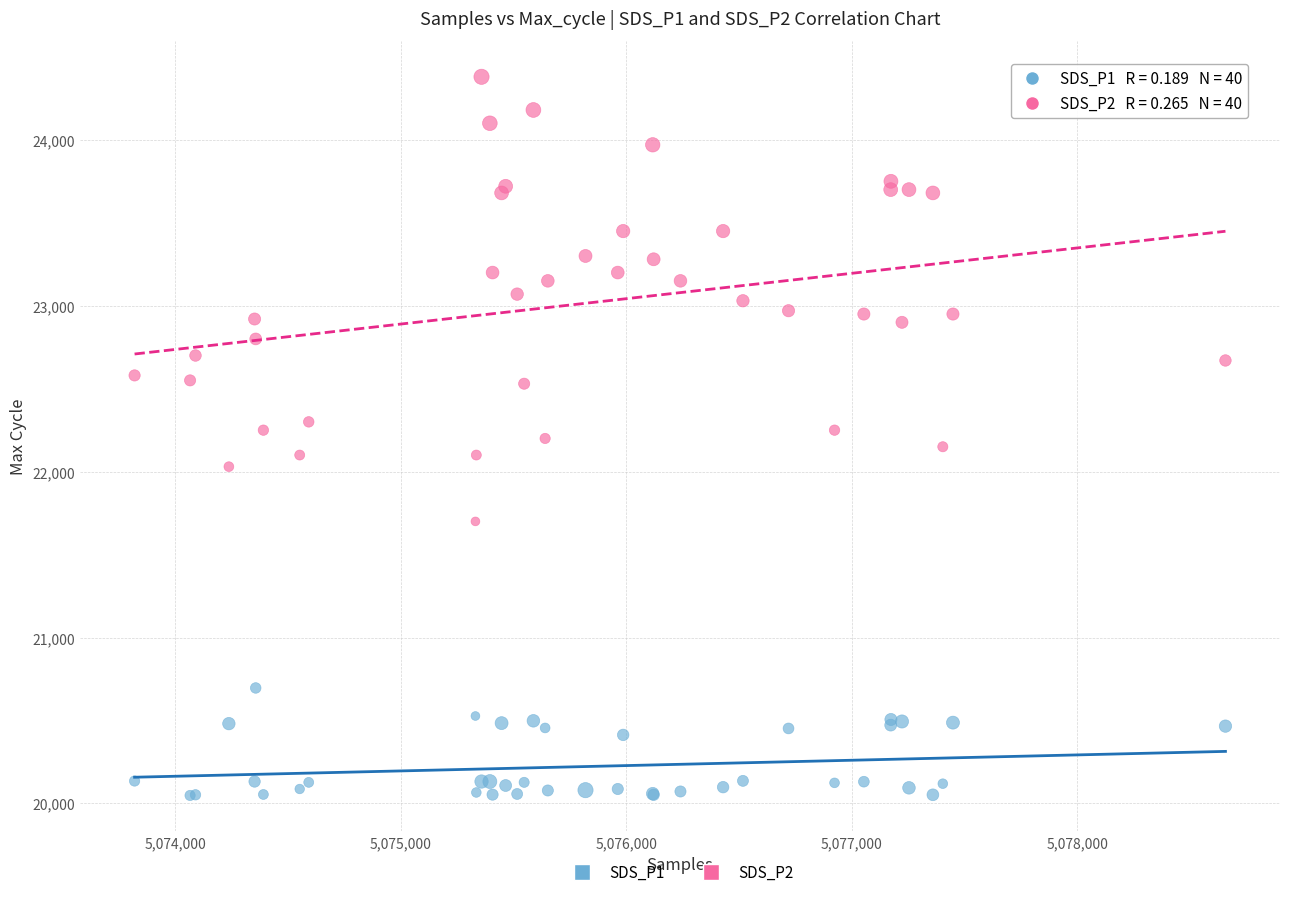

What are all the series names shown in the legend?

SDS_P1, SDS_P2